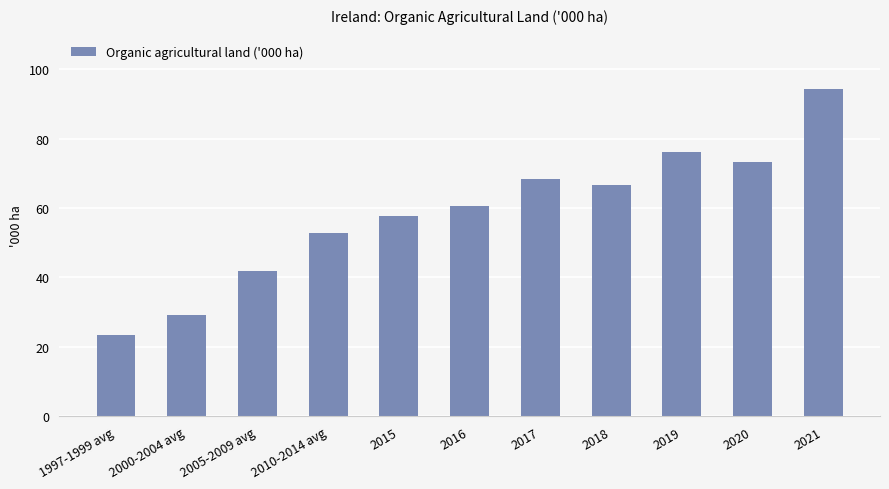

What is the average value?

58.6